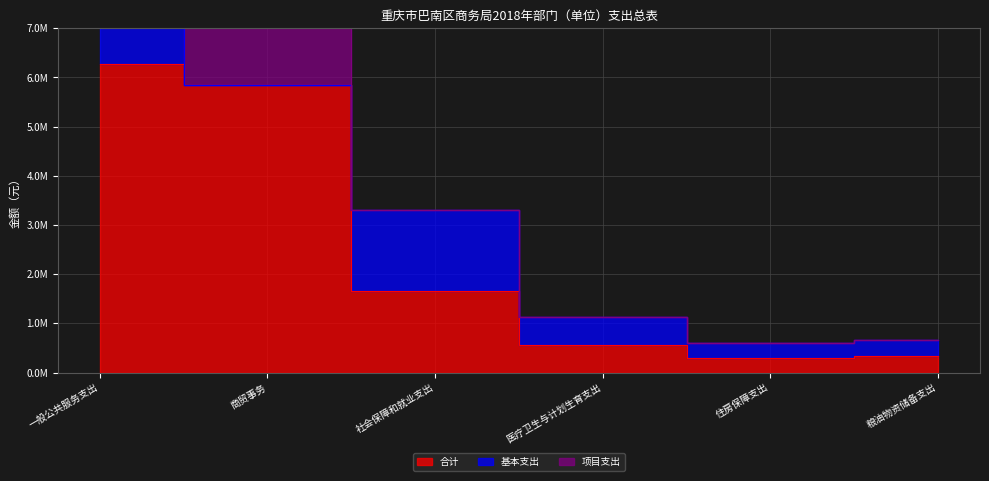

True or false: 项目支出 has a value of 2542503.2 at 社会保障和就业支出.

False